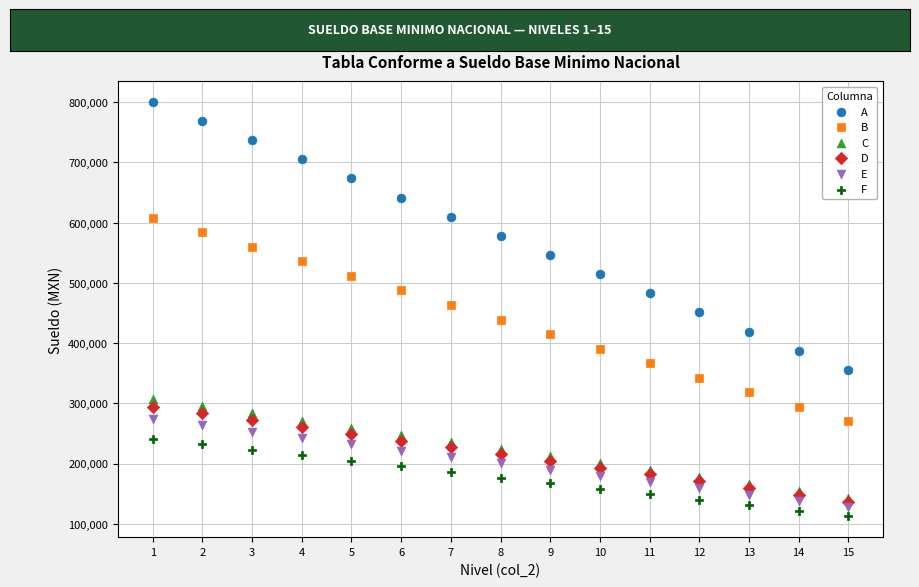

Which series has the largest Y range (max minus min)?

A